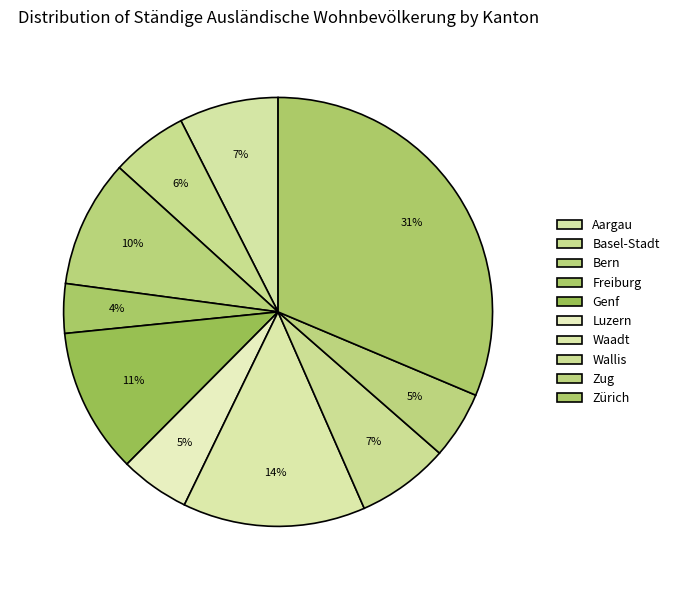

Is there any slice that represents more than half of the pie?

No